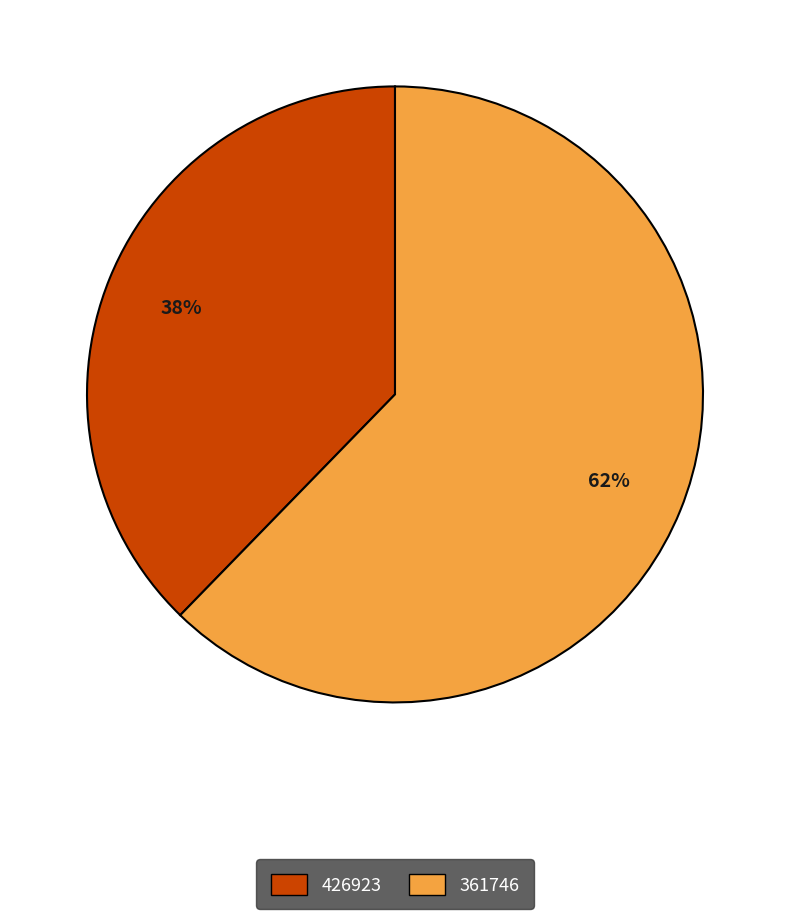

To the nearest percent, what percentage of the pie is 426923?

38%